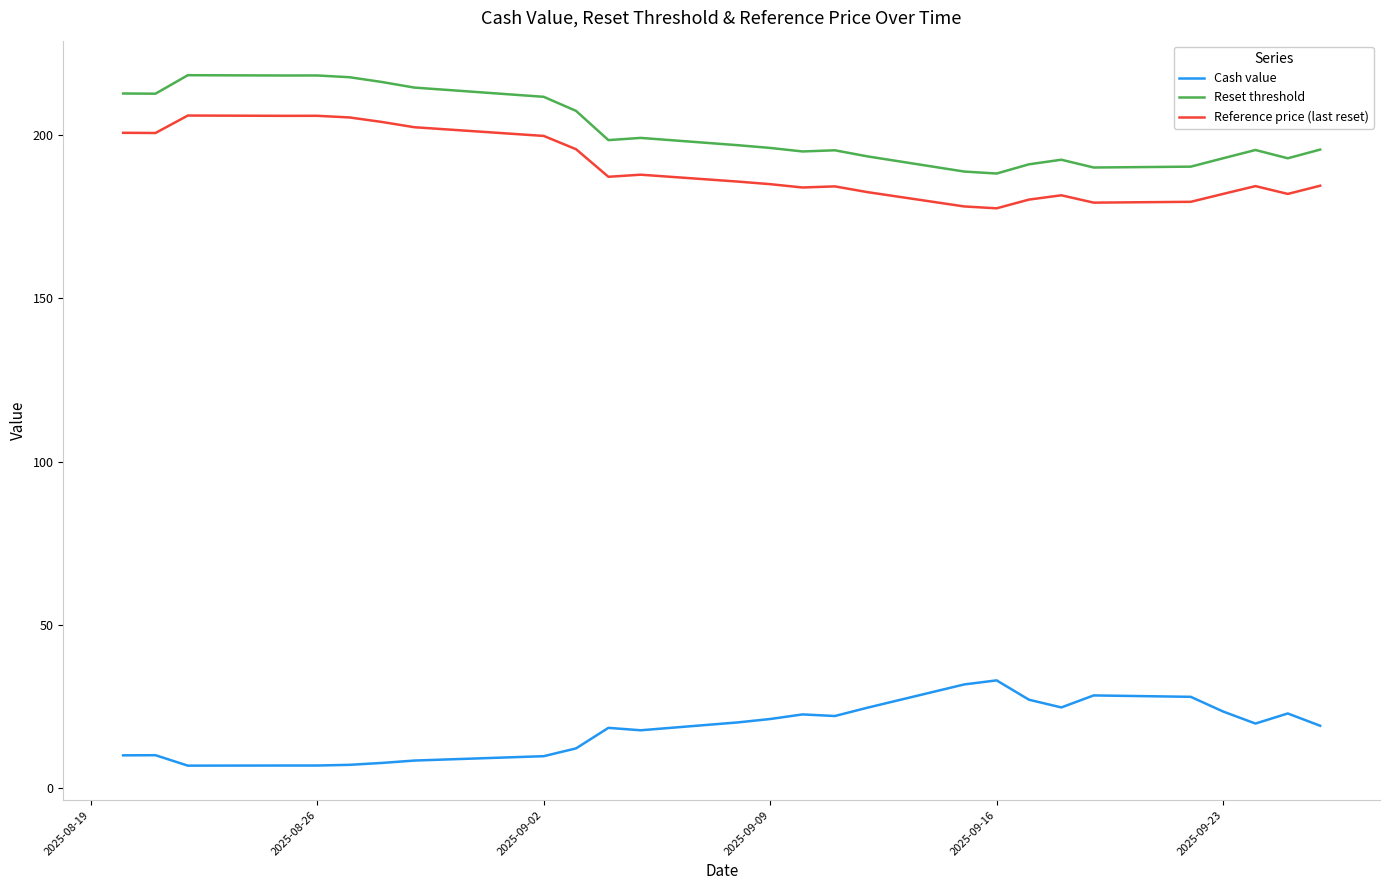

How many lines are shown in the chart?

3